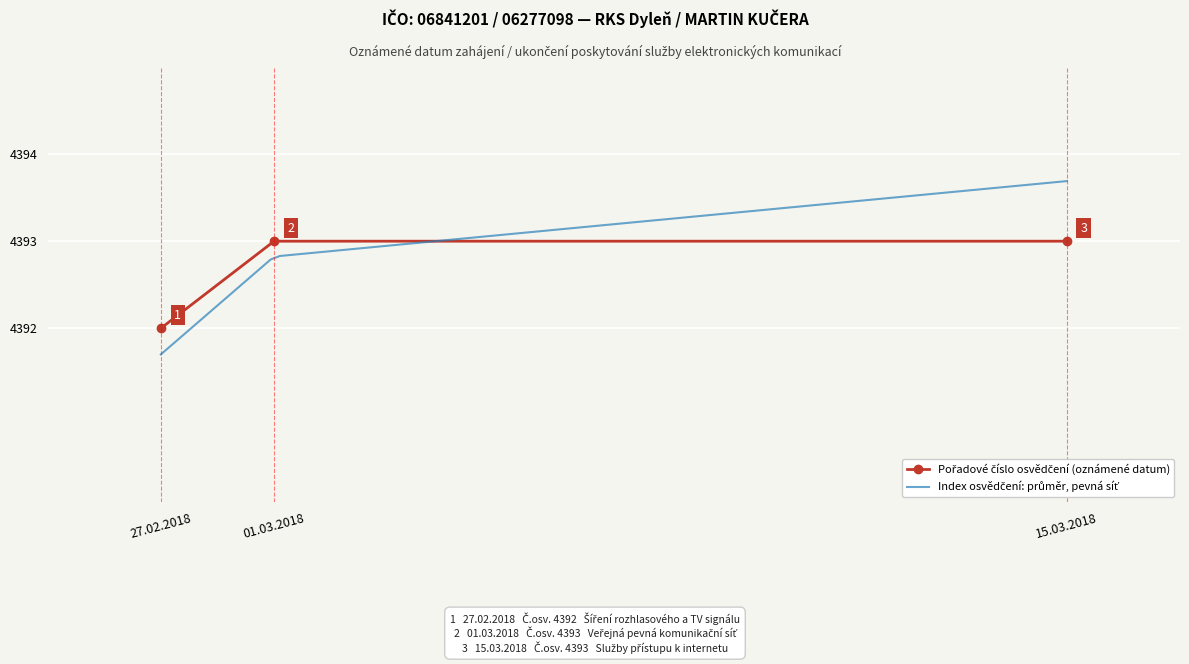

The chart shows a value of 7600 at 27.02.2018. True or false?

False